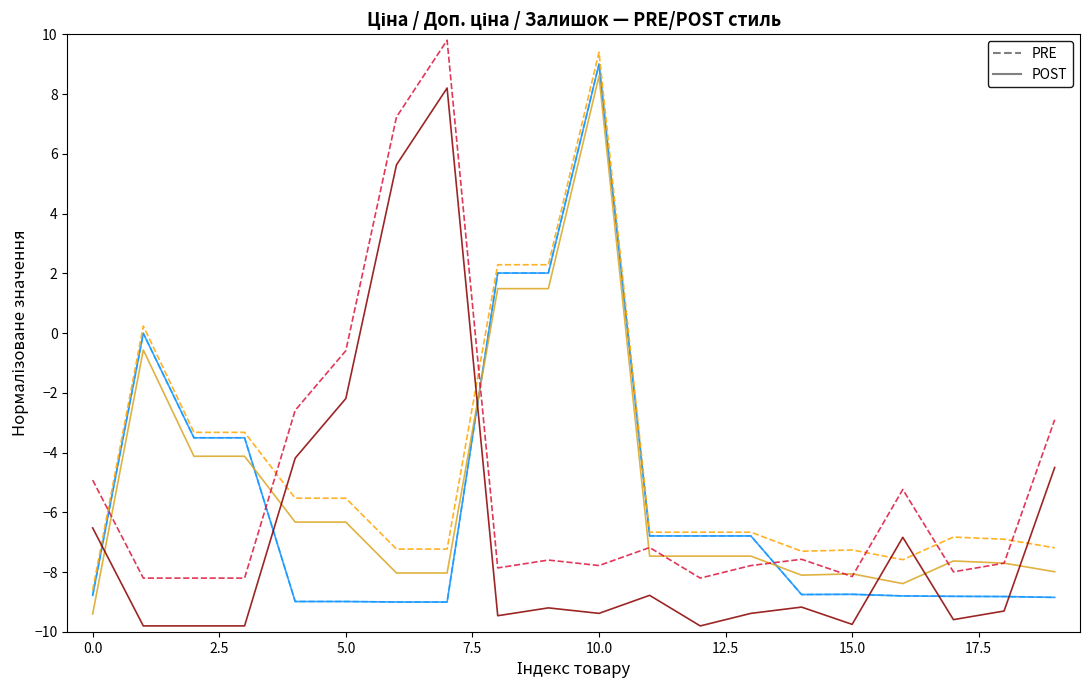

Does the chart display data point markers on the line(s)?

No